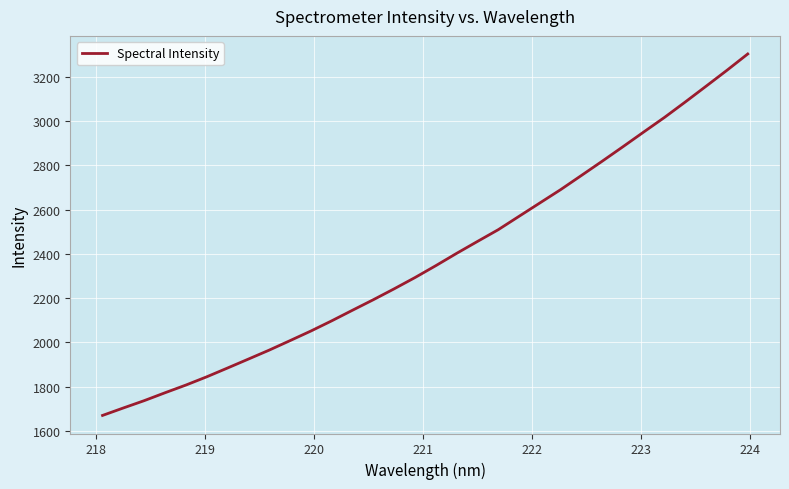

What is the maximum value shown in the chart?

3304.1